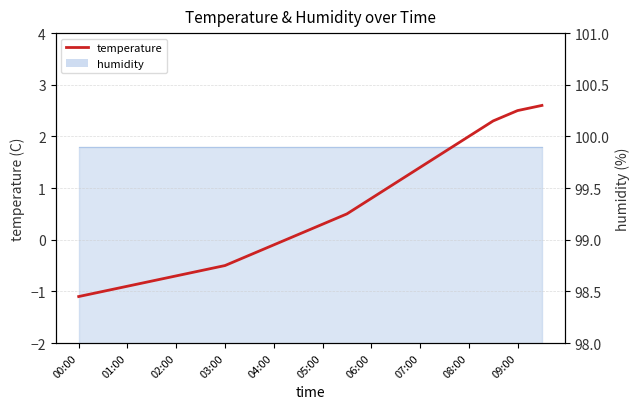

Between 03:00 and 05:00, which is larger?

05:00